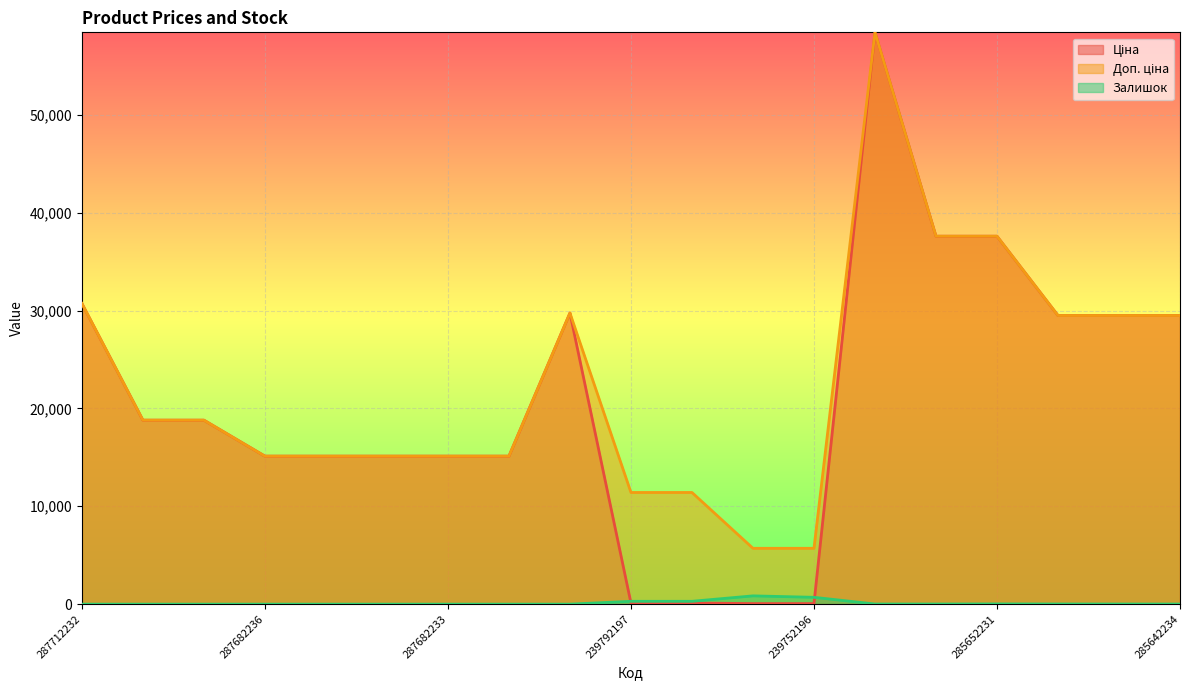

What are all the series names shown in the legend?

Ціна, Доп. ціна, Залишок